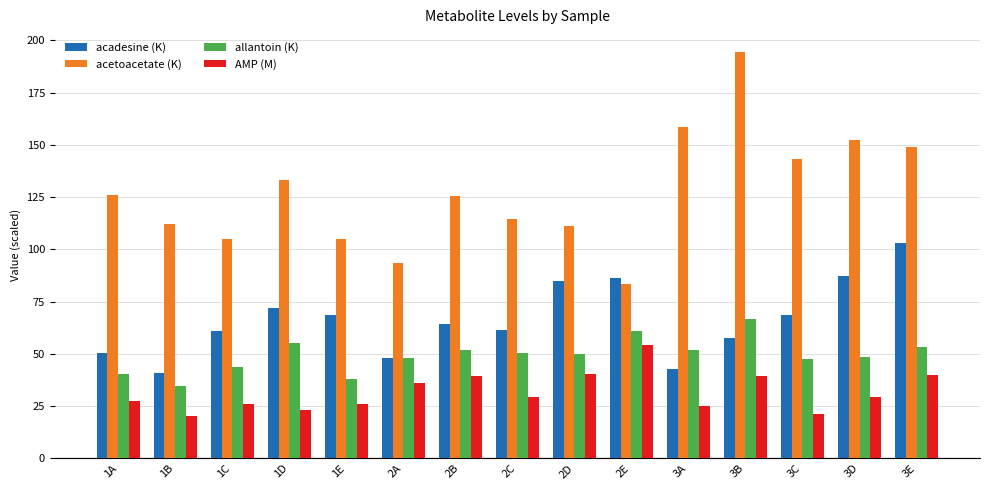

How many bars are there in total?

60